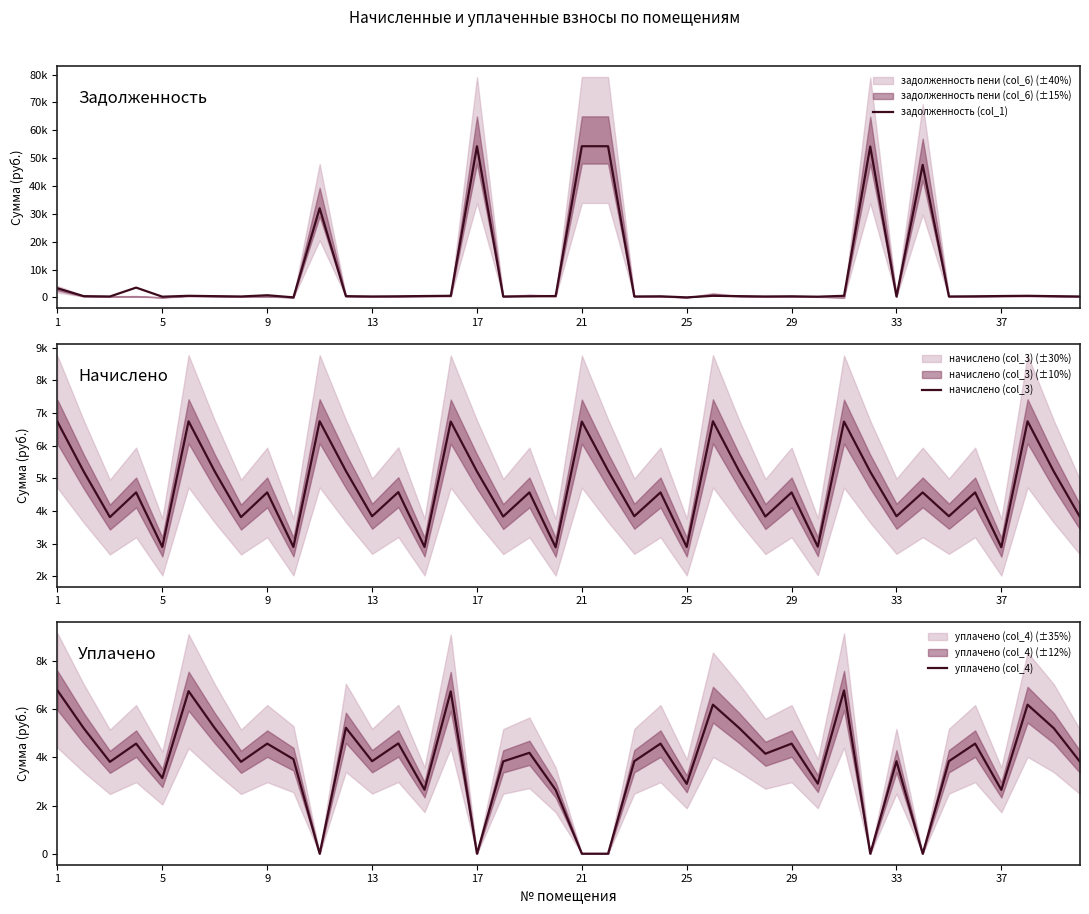

How many values in the уплачено (col_4) series exceed 3923?

20